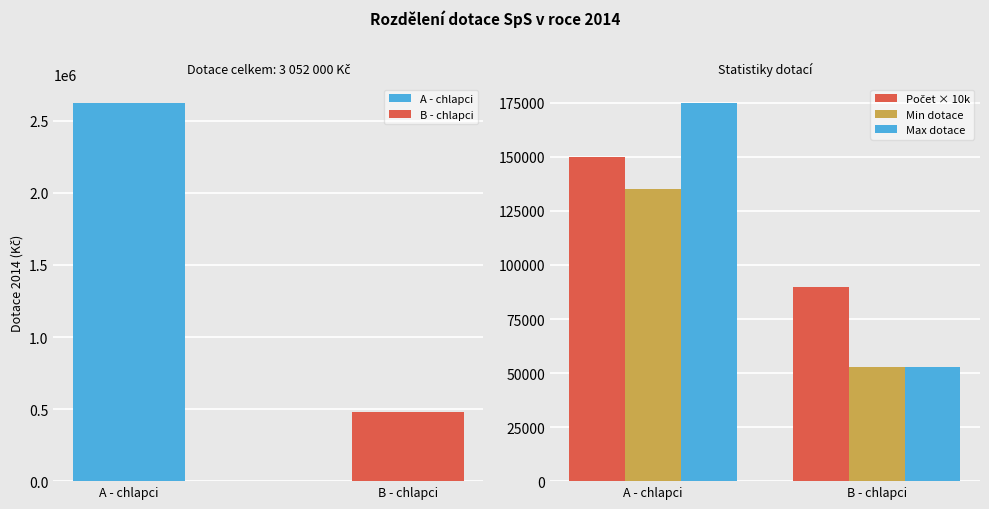

What is the label of the 1st bar from the left?

A - chlapci